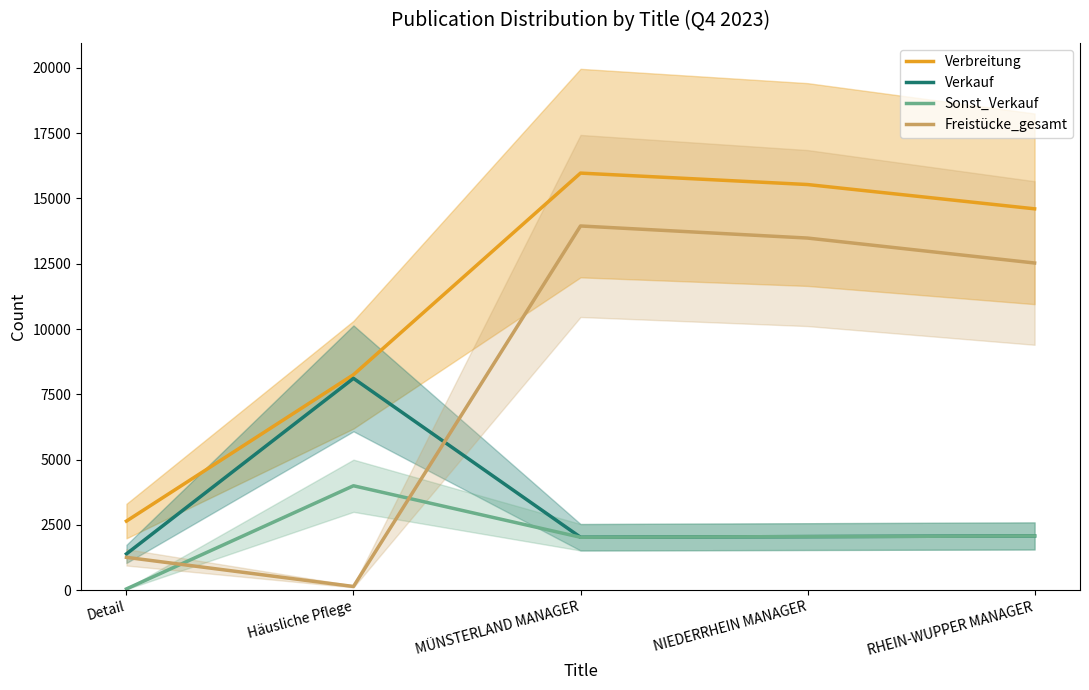

What is the label of the 1st point from the right?

RHEIN-WUPPER MANAGER